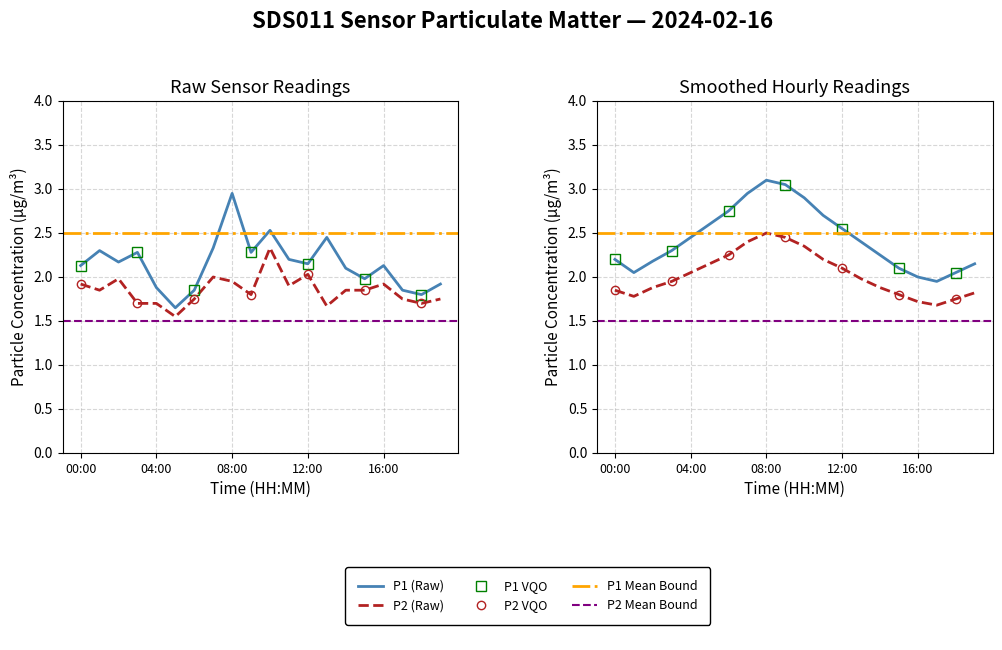

Reading left to right, list all the values displayed in this chart.

P1: 2.1	2.3	2.2	2.3	1.9	1.6	1.9	2.3	3.0	2.3	2.5	2.2	2.1	2.5	2.1	2.0	2.1	1.9	1.8	1.9
P2: 1.9	1.9	2.0	1.7	1.7	1.6	1.8	2.0	1.9	1.8	2.3	1.9	2.0	1.7	1.9	1.9	1.9	1.8	1.7	1.8